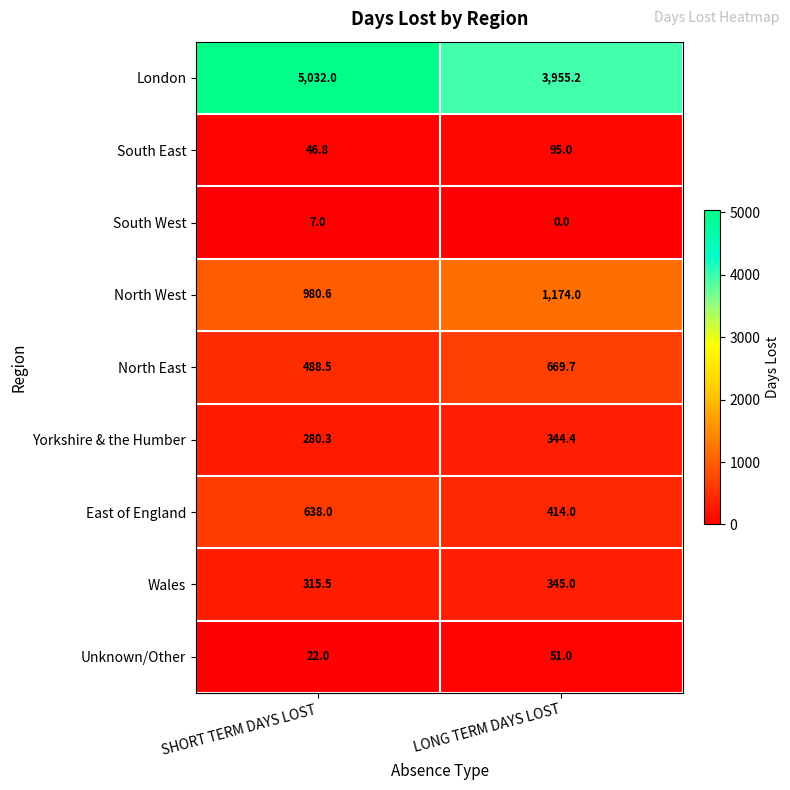

Which series has the largest total across all categories?

London